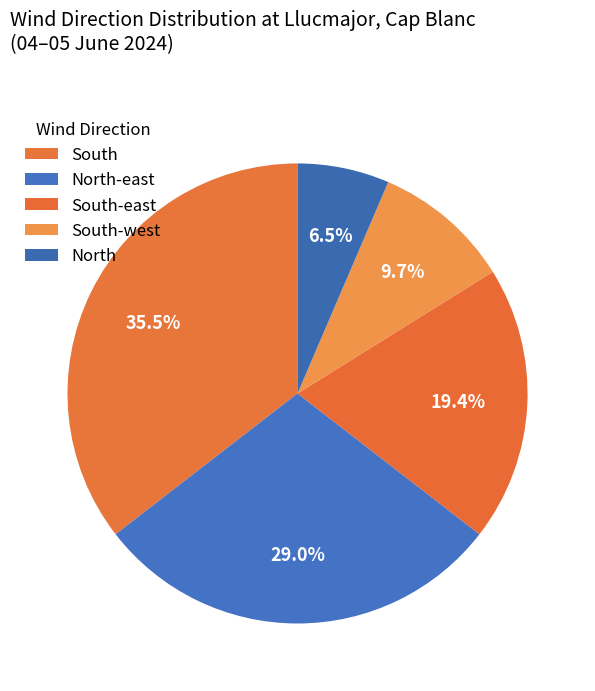

Is it true that South-east is 13% of the pie?

False